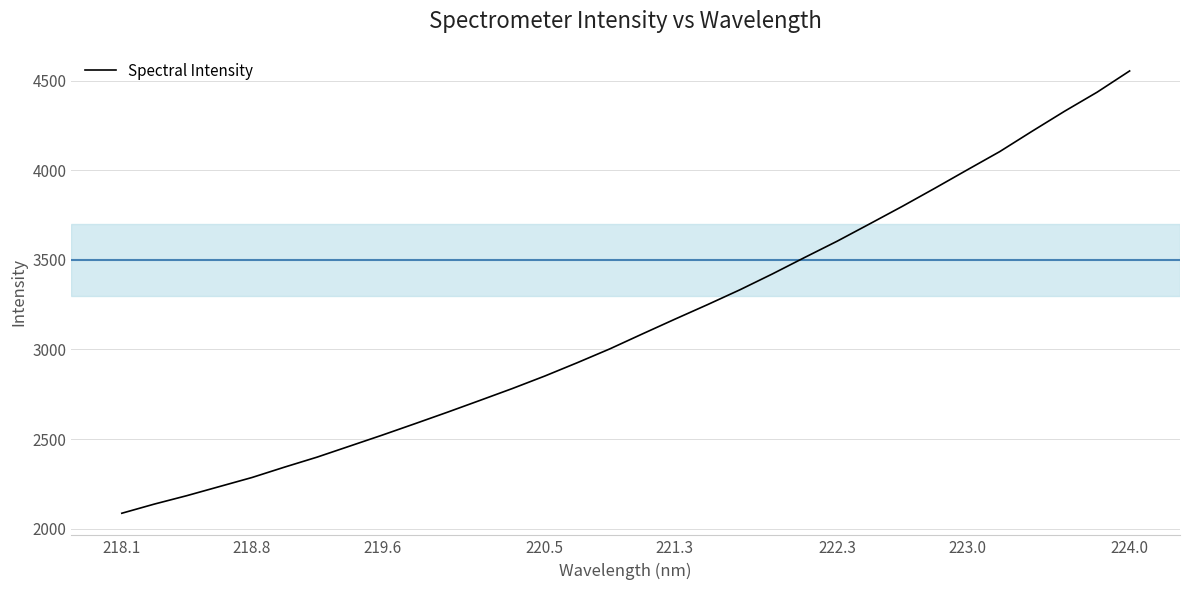

What is the difference between the maximum and minimum values?

2467.9